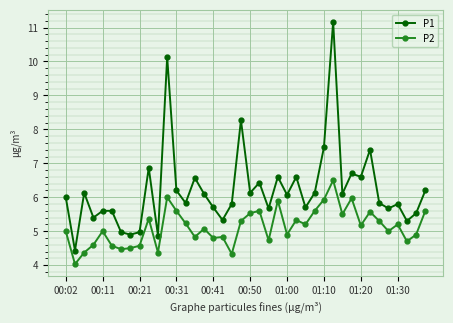

Which series has the largest range (max minus min)?

P1